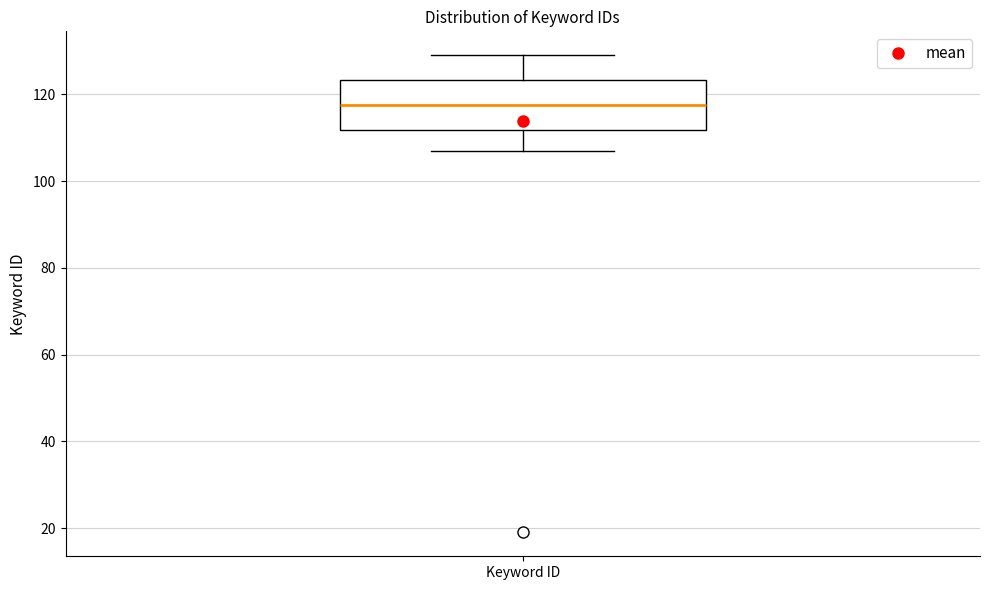

Where does the lower whisker of the box for Keyword ID end on the y-axis? The values are not printed on the chart, so give them approximately, as read against the axis.

108